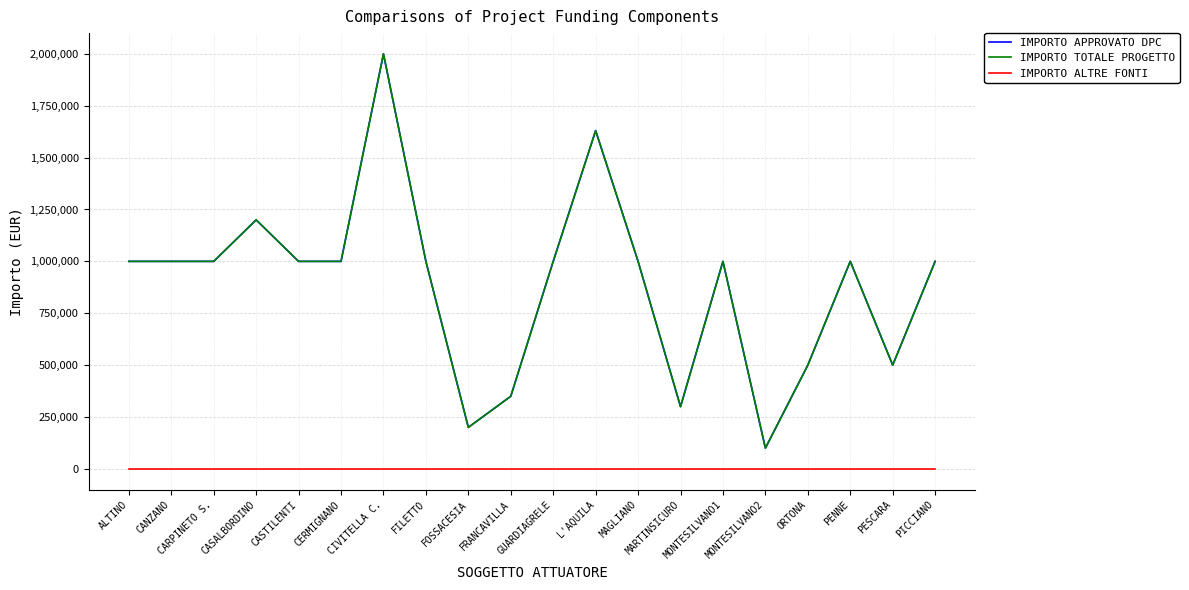

What is the value of the IMPORTO APPROVATO DPC point at the 17th from the left?

500000